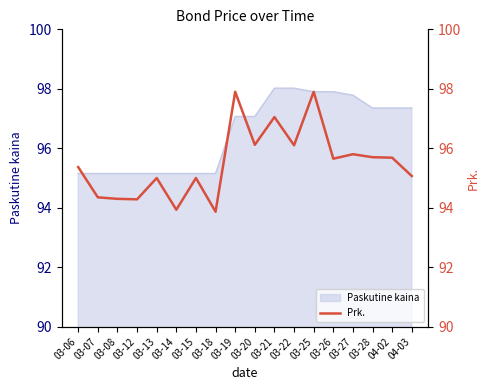

What is the label of the 18th point from the left?

04-03